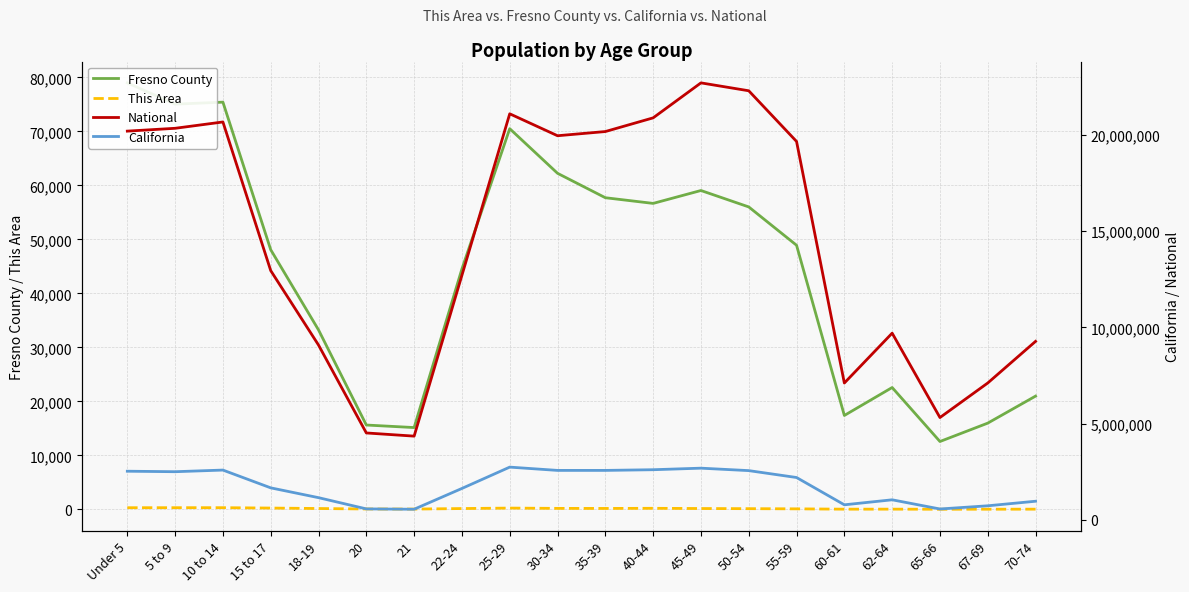

At which label is This Area closest to 162?

35-39